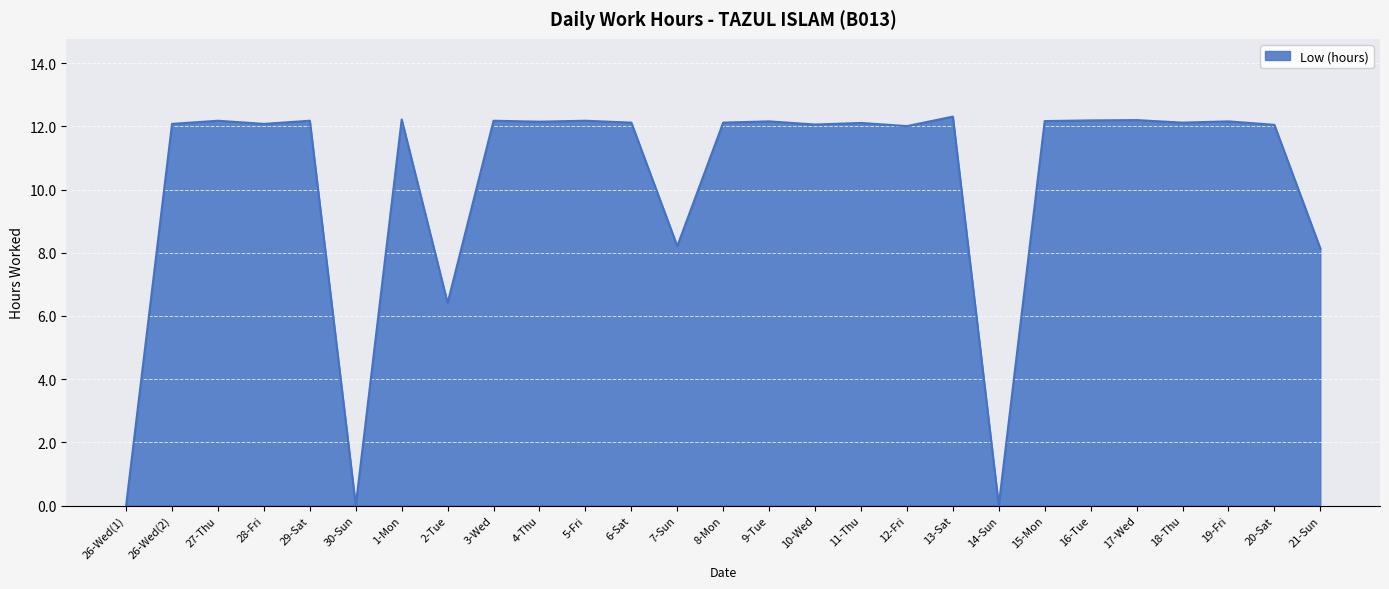

What position from the left is 19-Fri?

25